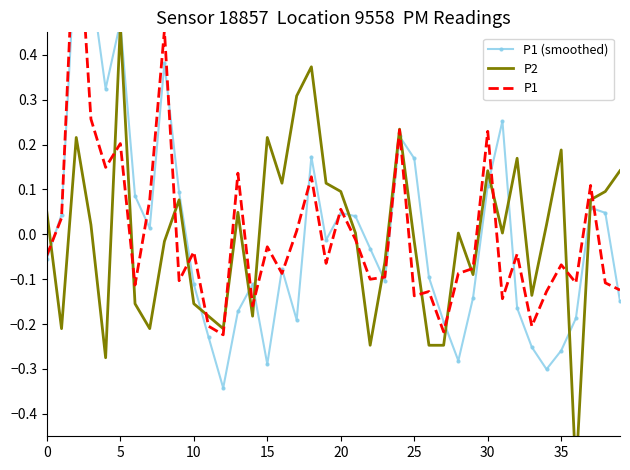

How many series are shown in this chart?

3